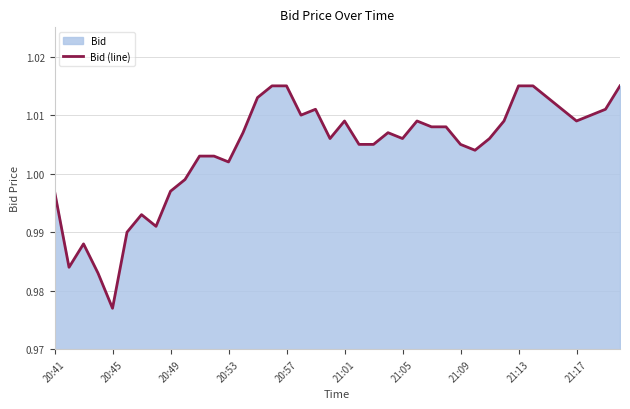

Reading left to right, transcribe all the data shown in this chart.

1.0	1.0	1.0	1.0	1.0	1.0	1.0	1.0	1.0	1.0	1.0	1.0	1.0	1.0	1.0	1.0	1.0	1.0	1.0	1.0	1.0	1.0	1.0	1.0	1.0	1.0	1.0	1.0	1.0	1.0	1.0	1.0	1.0	1.0	1.0	1.0	1.0	1.0	1.0	1.0